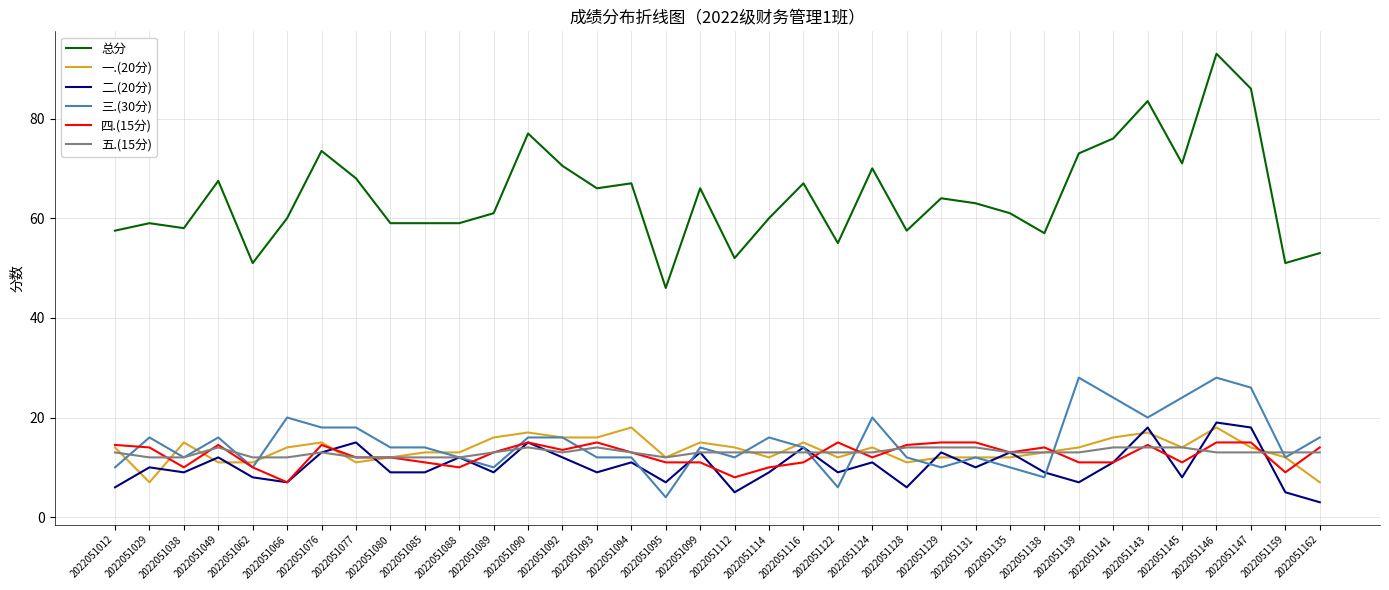

What is the greatest value displayed?

93.0